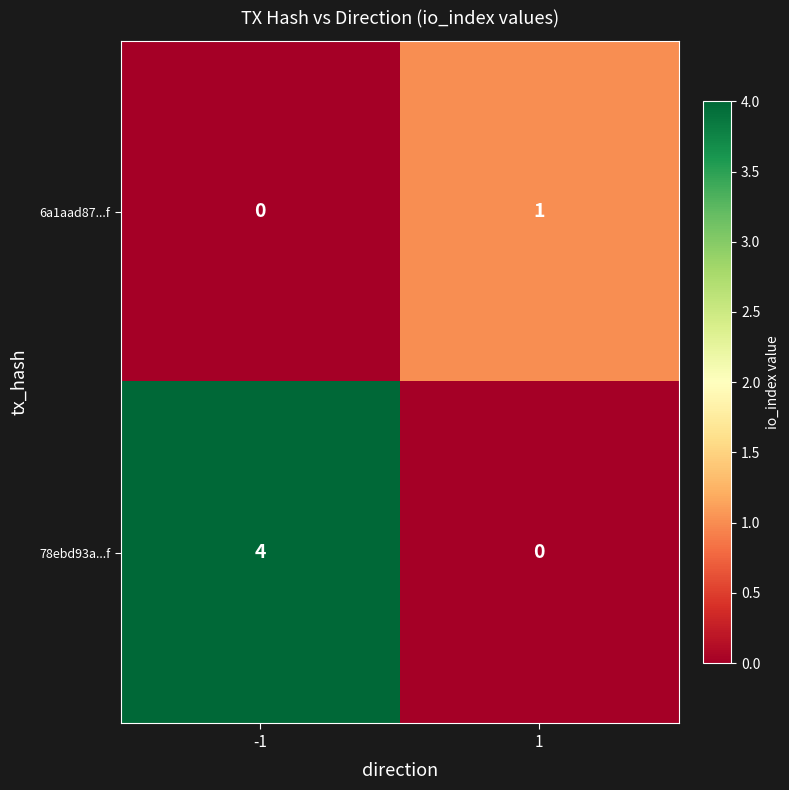

Rank the series at -1 from highest to lowest value.

78ebd93a...f, 6a1aad87...f